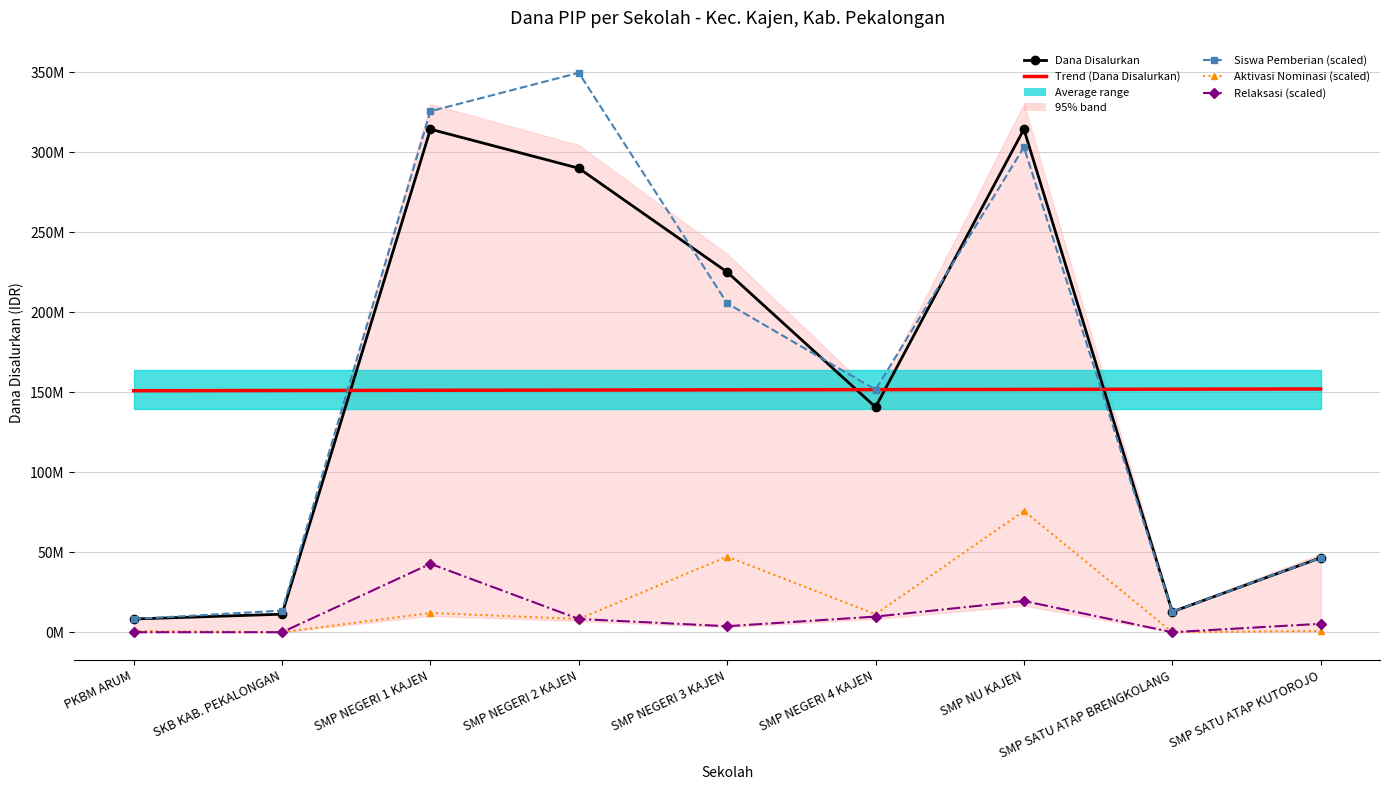

How many data points in Trend (Dana Disalurkan) are above 151416666?

5